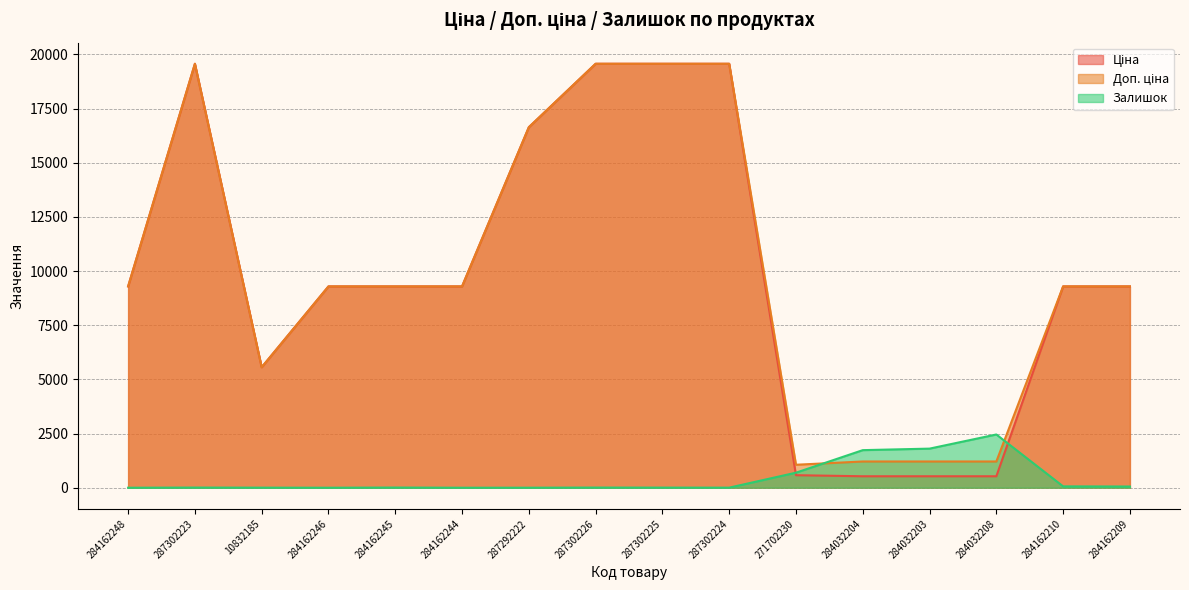

What is the value of the Ціна point at the 13th from the left?

528.2